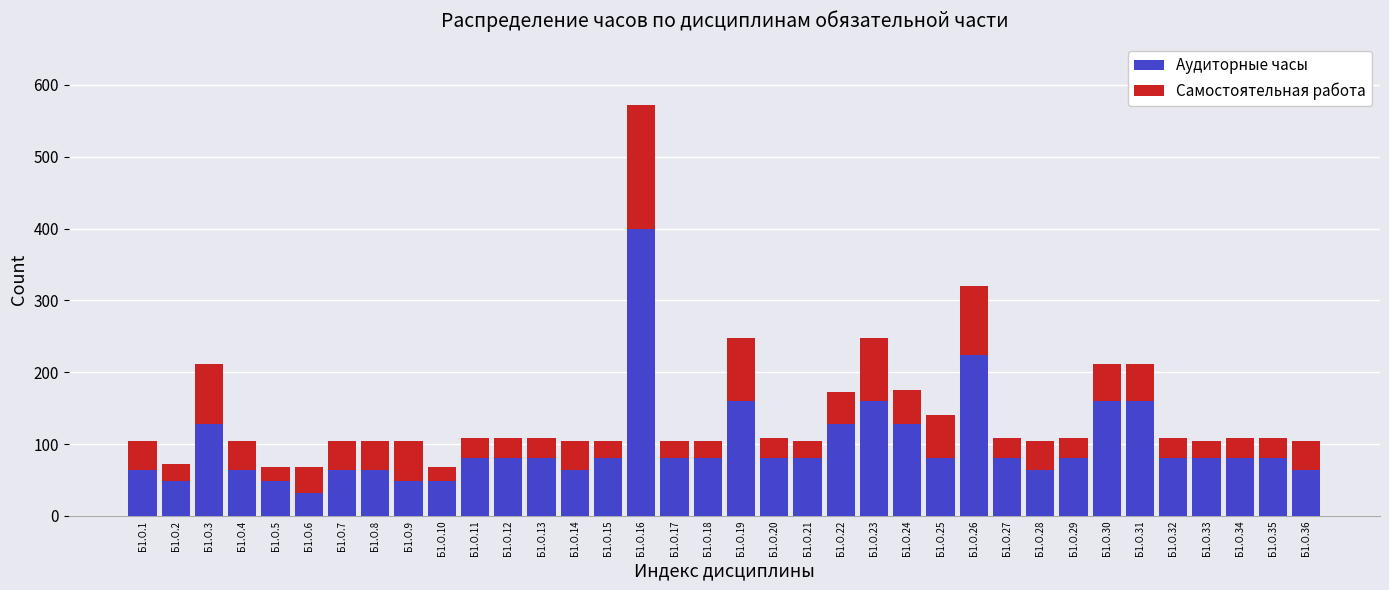

What is the total value across all series at Б1.О.1?

104